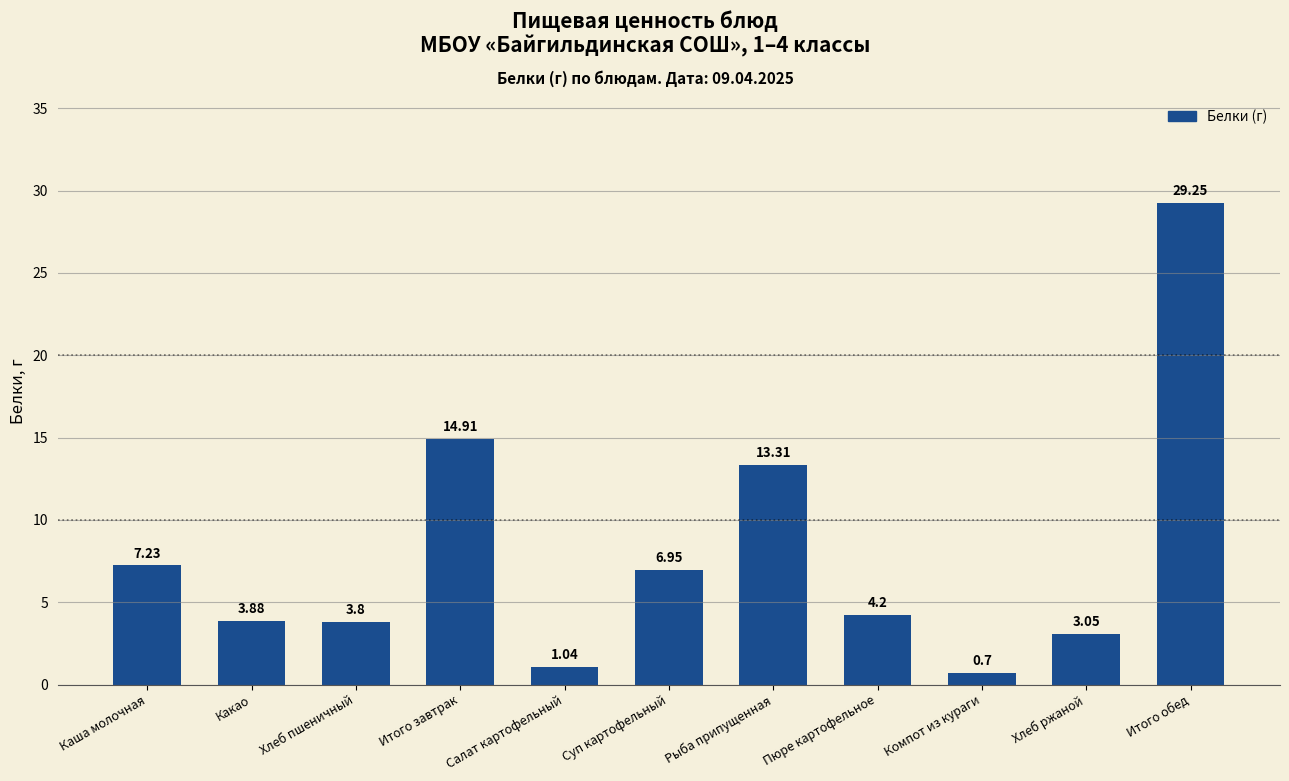

List the labels in order of value, smallest first.

Компот из кураги, Салат картофельный, Хлеб ржаной, Хлеб пшеничный, Какао, Пюре картофельное, Суп картофельный, Каша молочная, Рыба припущенная, Итого завтрак, Итого обед